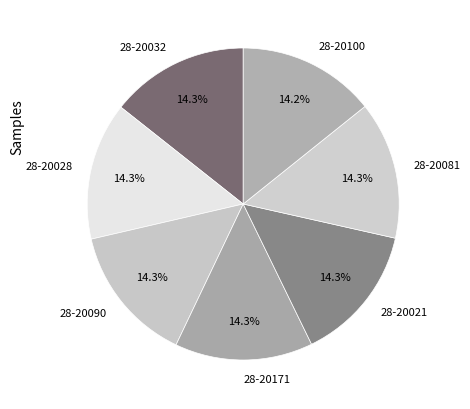

To the nearest percent, what portion does 28-20100 represent?

14%